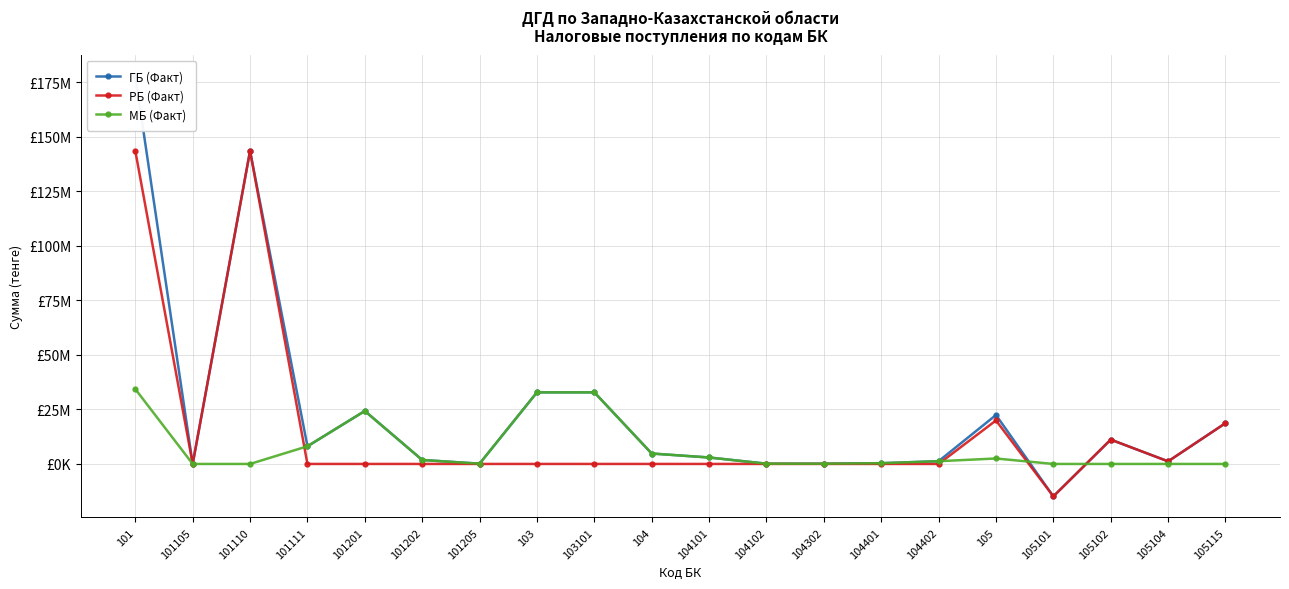

Is the value of ГБ (Факт) at 104 greater than the value of РБ (Факт) at 104102?

Yes